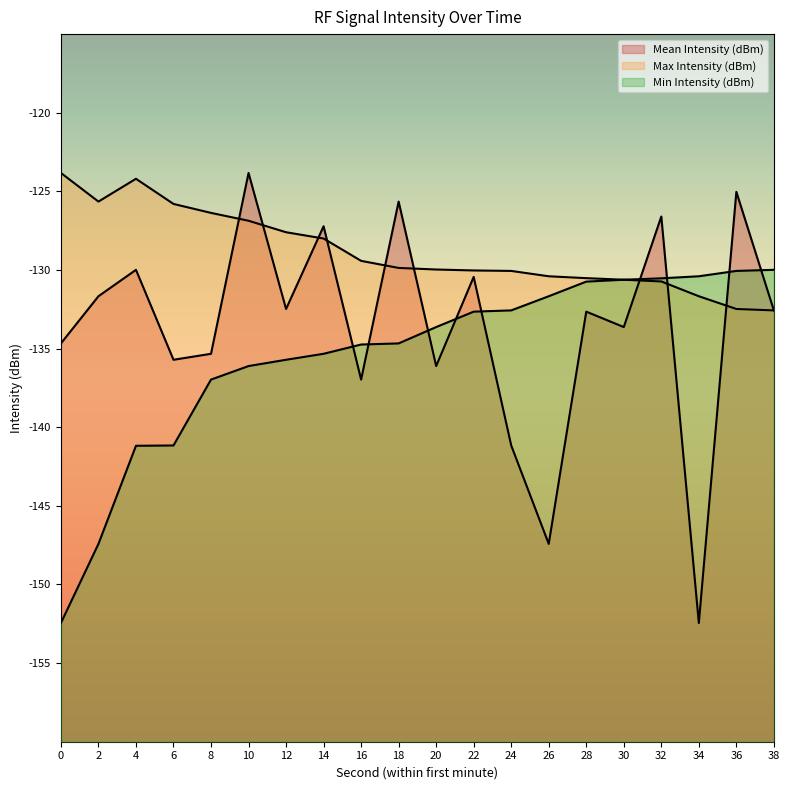

Reading right to left, what are all the values shown in this chart?

Mean Intensity (dBm): 38=-132.6	36=-125.0	34=-152.4	32=-126.6	30=-133.6	28=-132.7	26=-147.4	24=-141.2	22=-130.4	20=-136.1	18=-125.7	16=-137.0	14=-127.2	12=-132.5	10=-123.8	8=-135.3	6=-135.7	4=-130.0	2=-131.7	0=-134.7
Max Intensity (dBm): 38=-132.6	36=-132.5	34=-131.7	32=-130.7	30=-130.6	28=-130.5	26=-130.4	24=-130.1	22=-130.0	20=-130.0	18=-129.9	16=-129.4	14=-128.0	12=-127.6	10=-126.9	8=-126.4	6=-125.8	4=-124.2	2=-125.7	0=-123.8
Min Intensity (dBm): 38=-130.0	36=-130.1	34=-130.4	32=-130.5	30=-130.6	28=-130.7	26=-131.7	24=-132.6	22=-132.7	20=-133.6	18=-134.7	16=-134.7	14=-135.3	12=-135.7	10=-136.1	8=-137.0	6=-141.2	4=-141.2	2=-147.4	0=-152.4